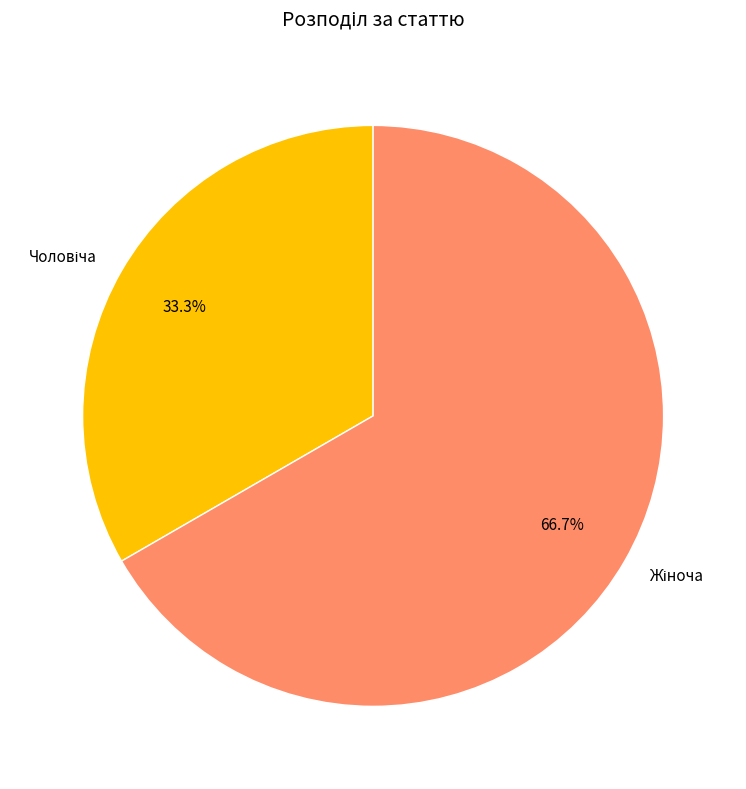

Is there a majority slice in this chart?

Yes